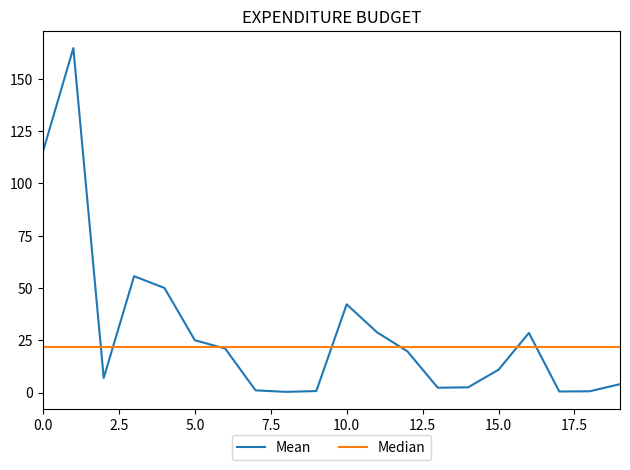

Which series has the largest range (max minus min)?

Mean